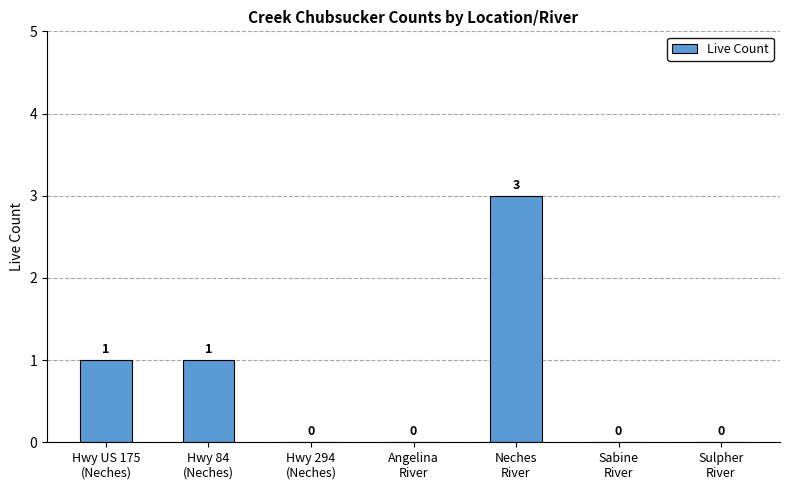

How many positive values are there?

3